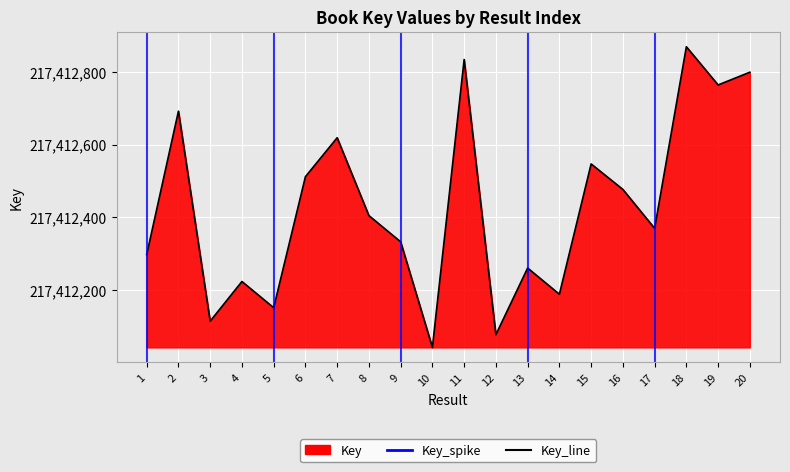

The chart shows a value of 326600727 at 12. True or false?

False